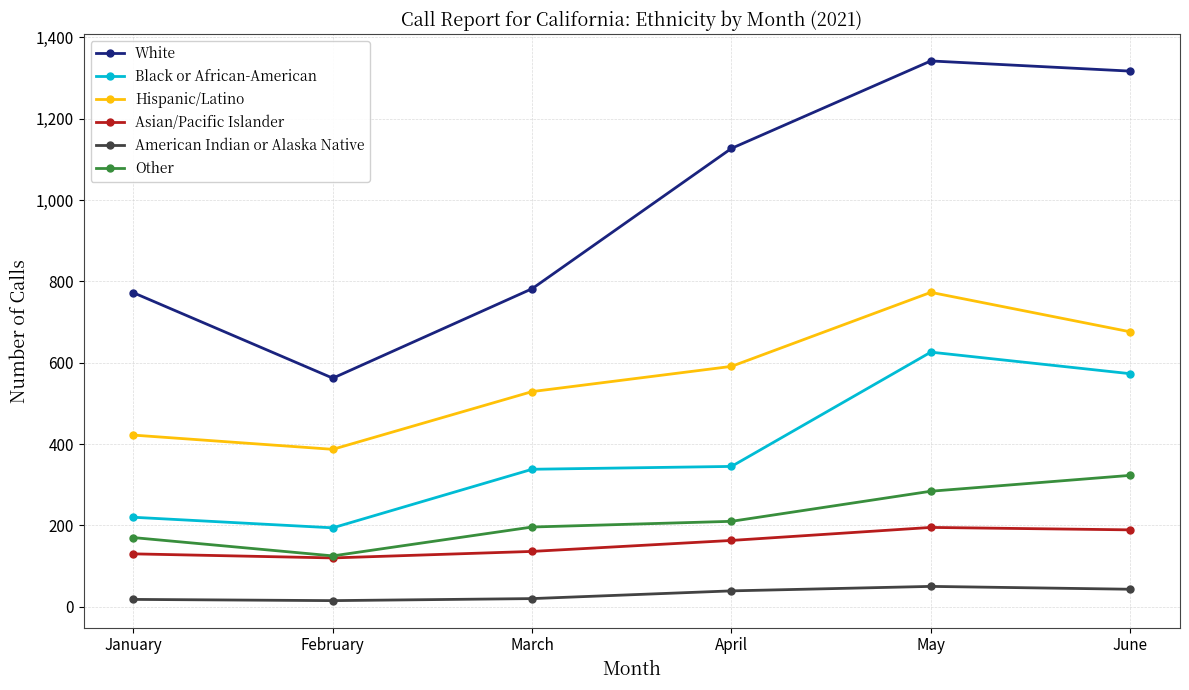

True or false: Asian/Pacific Islander and White cross at least once.

False